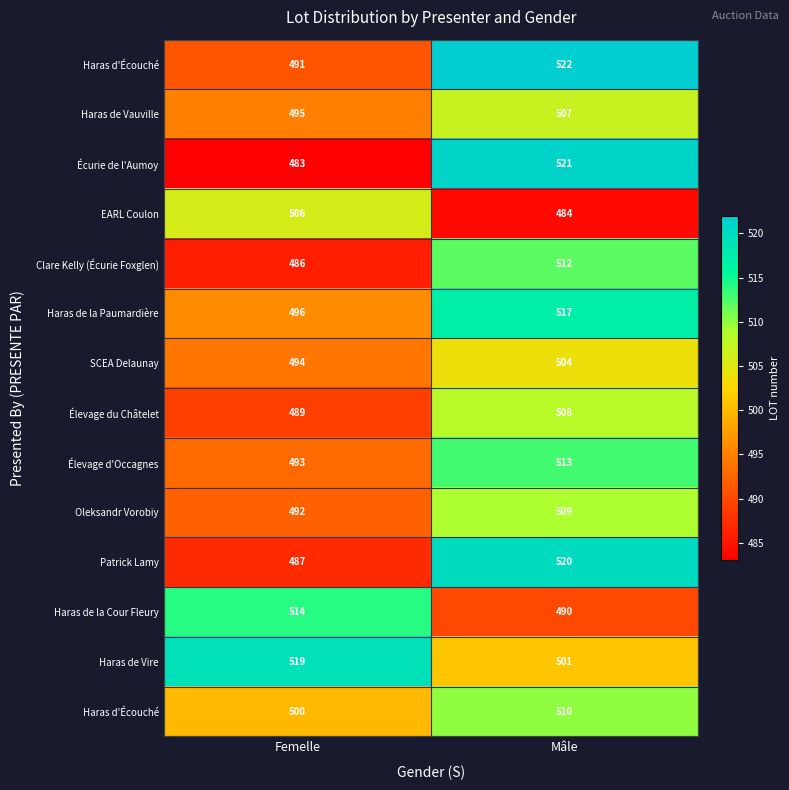

What is the maximum value shown in the chart?

522